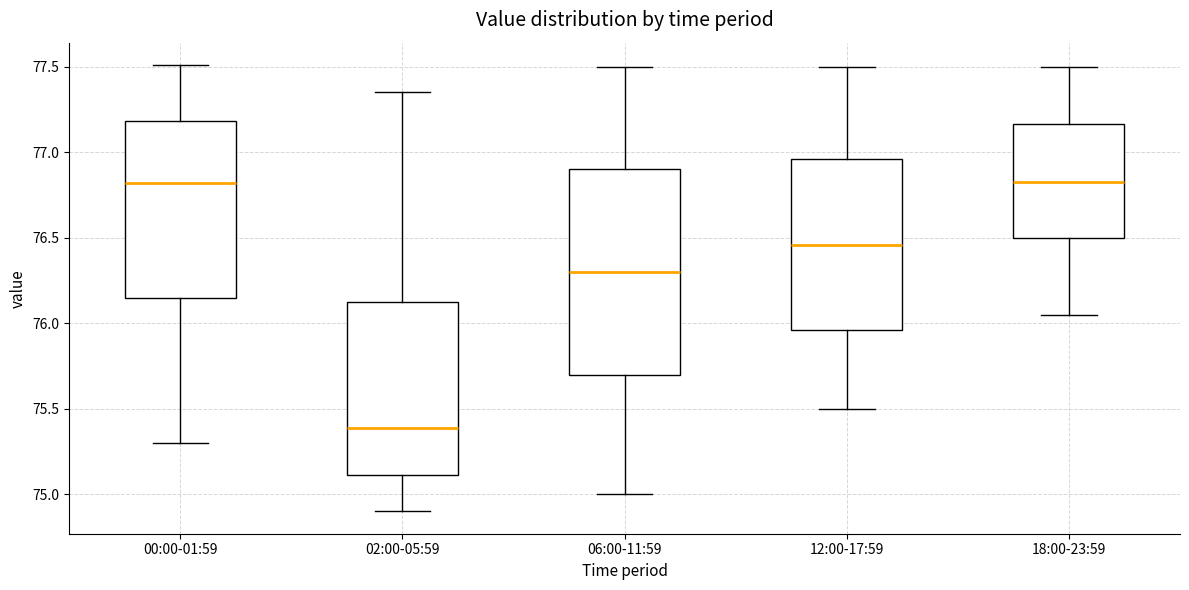

Which box is the tallest, from its lower edge to its upper edge?

06:00-11:59